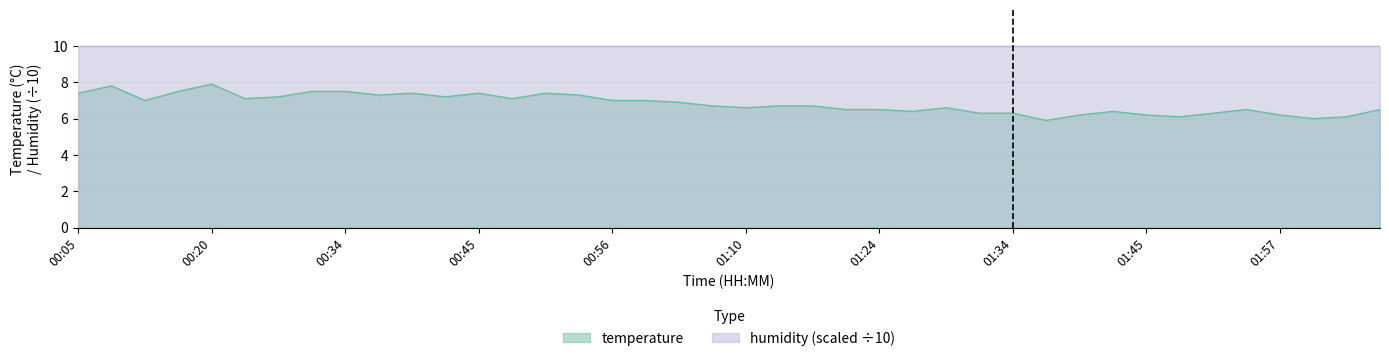

The value at 01:37 is 2.1. True or false?

False